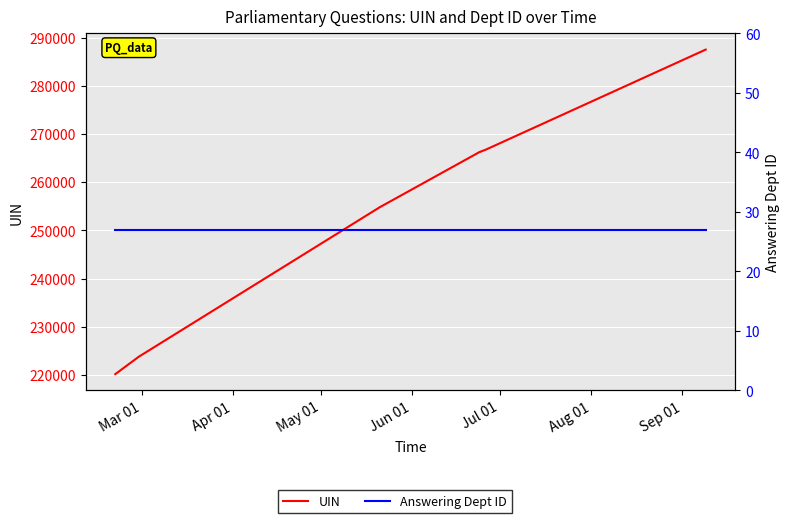

Where does the UIN series first go above 266252?

Sep 01